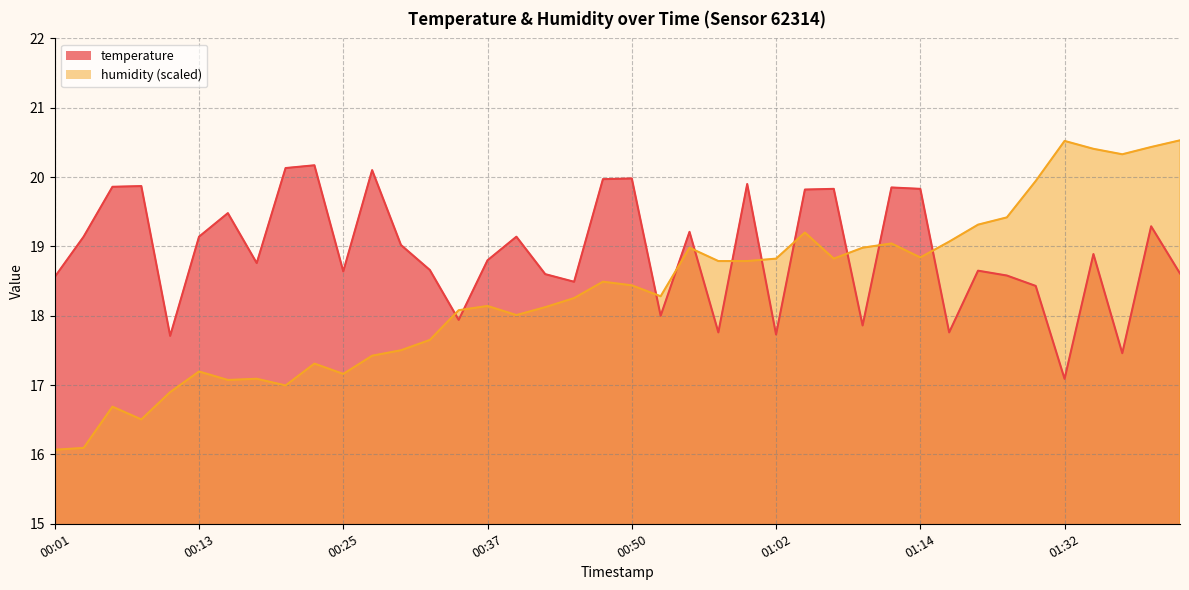

How many values in the temperature series are below 18?

8